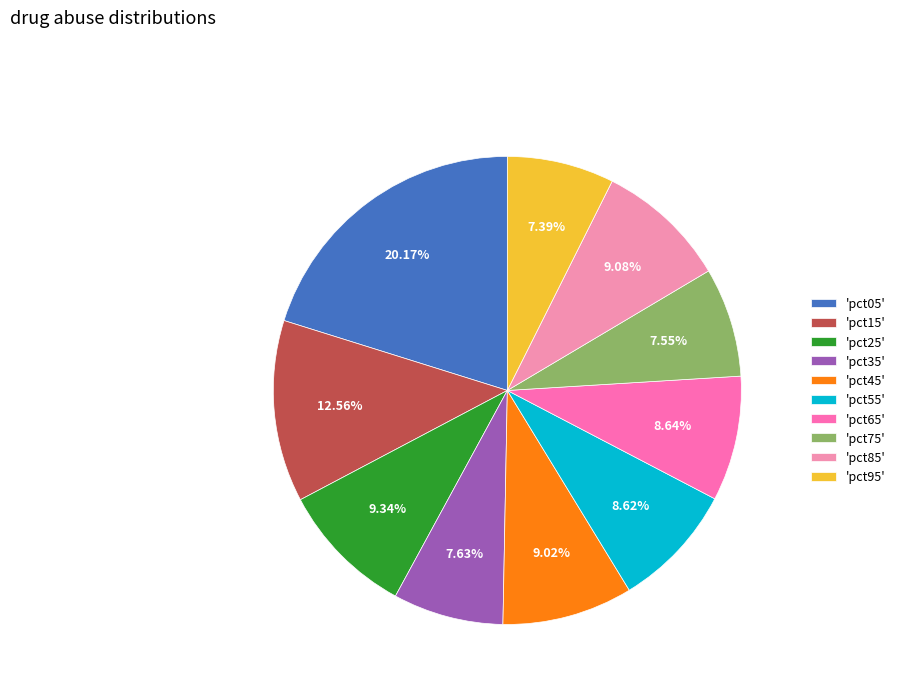

Which category has the biggest portion of the pie?

'pct05'